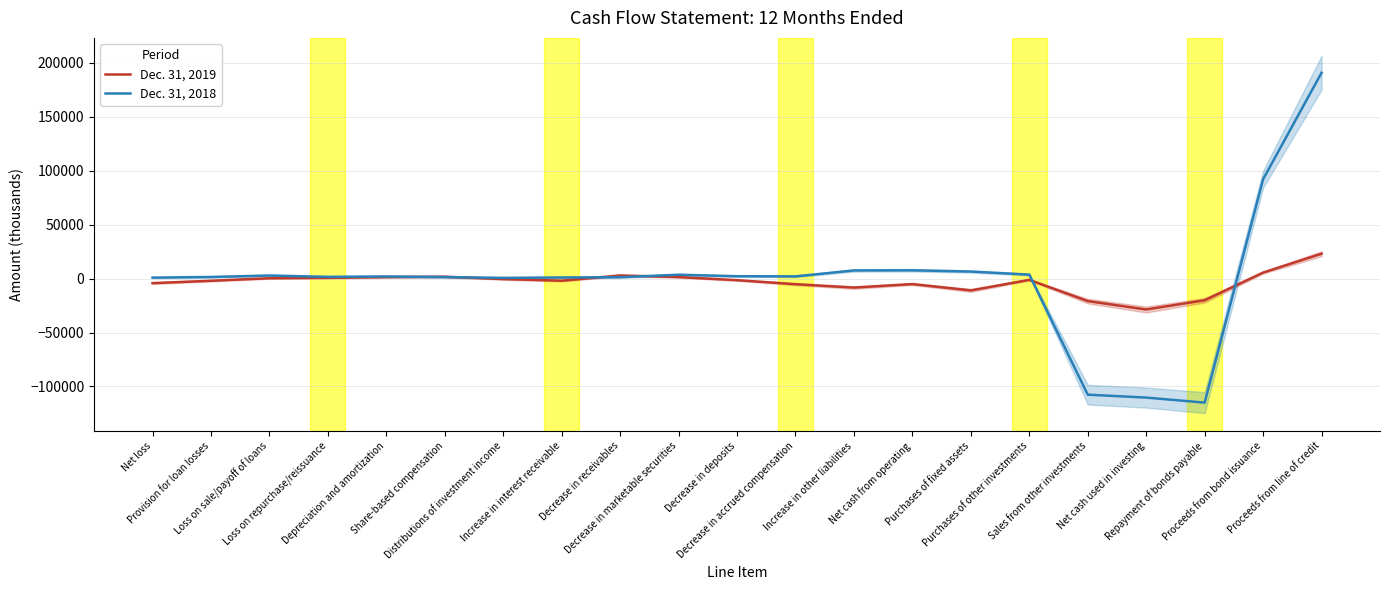

Is the value of Dec. 31, 2018 at Share-based compensation greater than the value of Dec. 31, 2019 at Decrease in receivables?

No